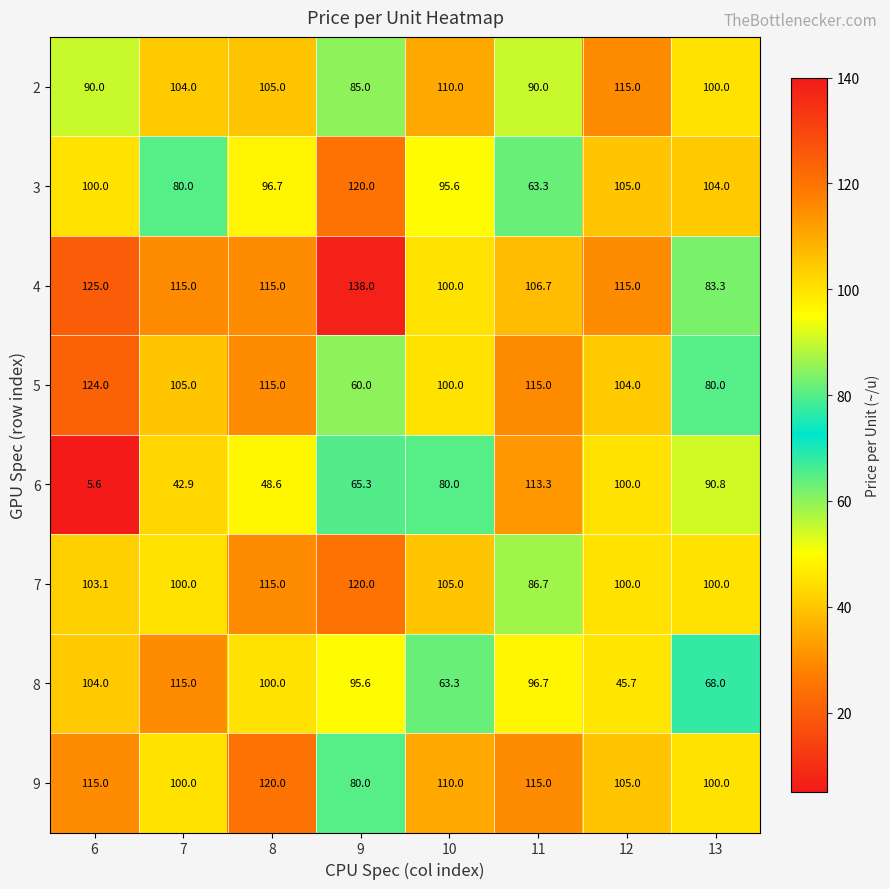

What is the minimum value for 5?

60.0